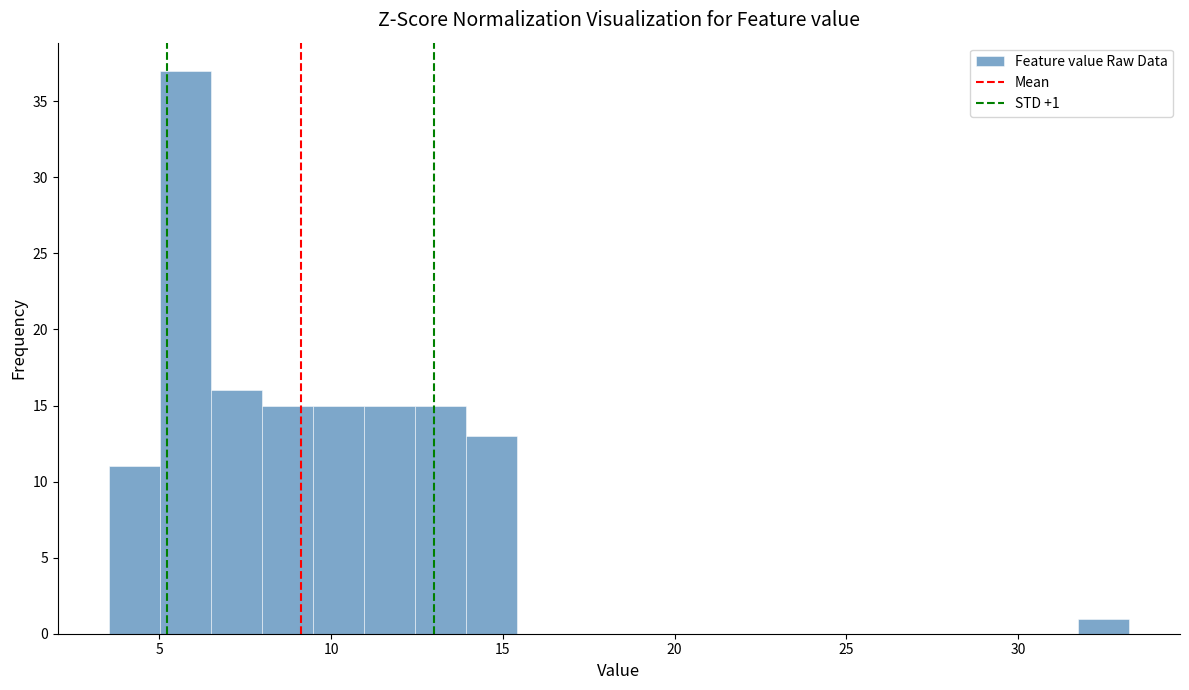

Around what value on the x-axis is the tallest bar? Give the approximate position of its centre, as read against the axis.

6.0